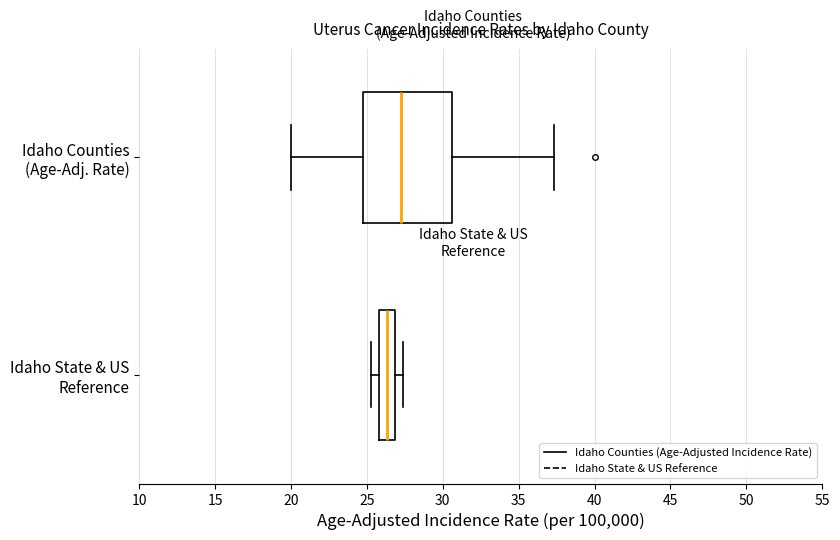

Comparing the boxes themselves (not the whiskers), which one is the widest?

Idaho Counties (Age-Adj. Rate)